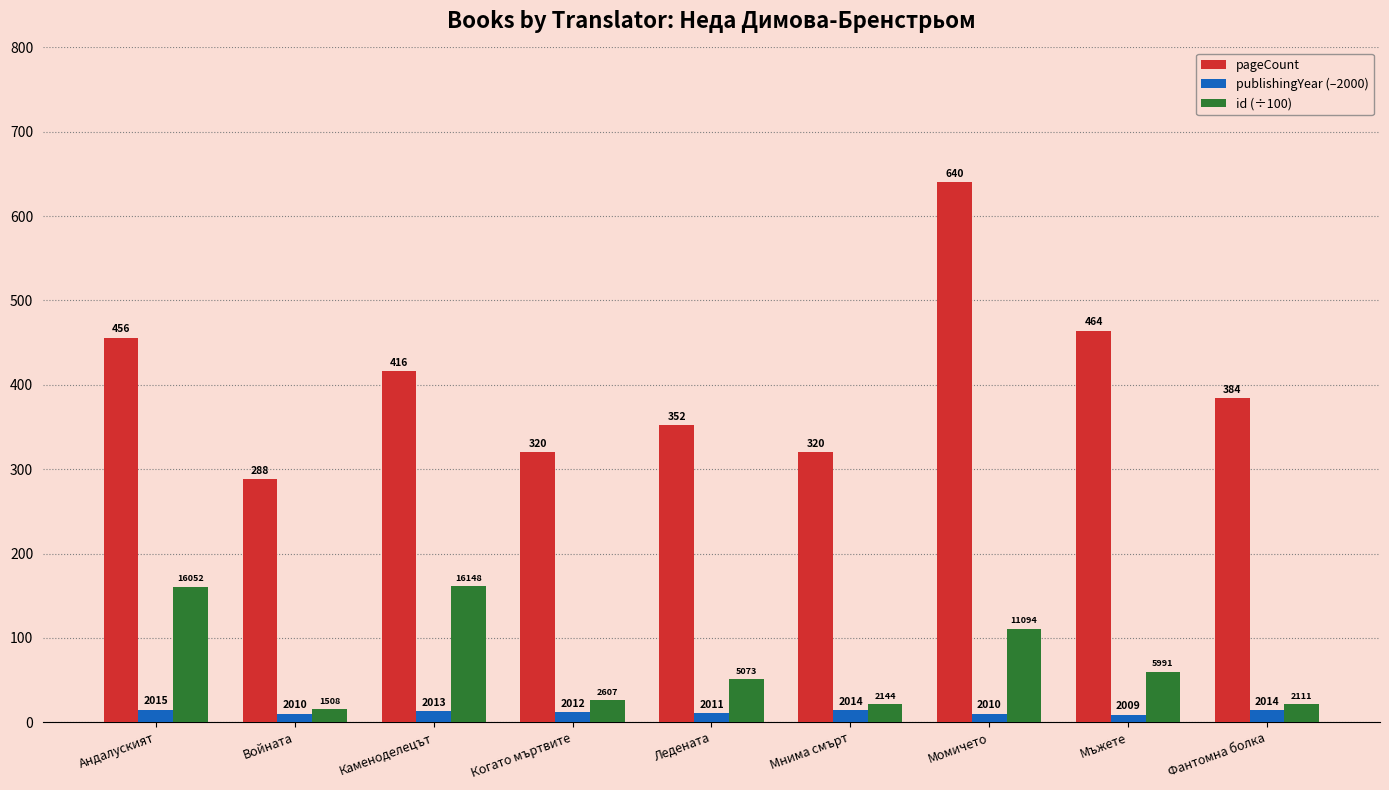

Between Когато мъртвите and Фантомна болка, which is larger?

Фантомна болка